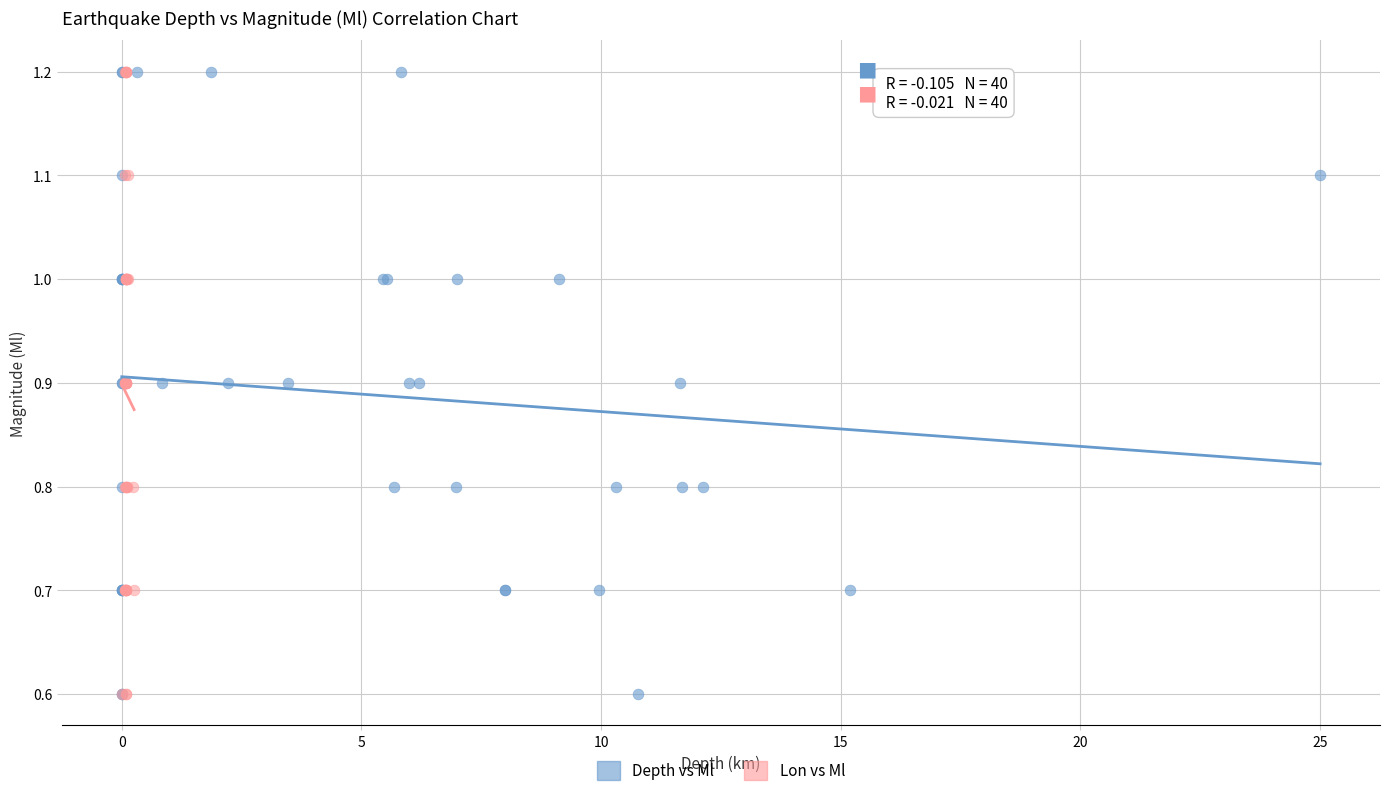

What are all the series names shown in the legend?

Depth vs Ml, Lon vs Ml